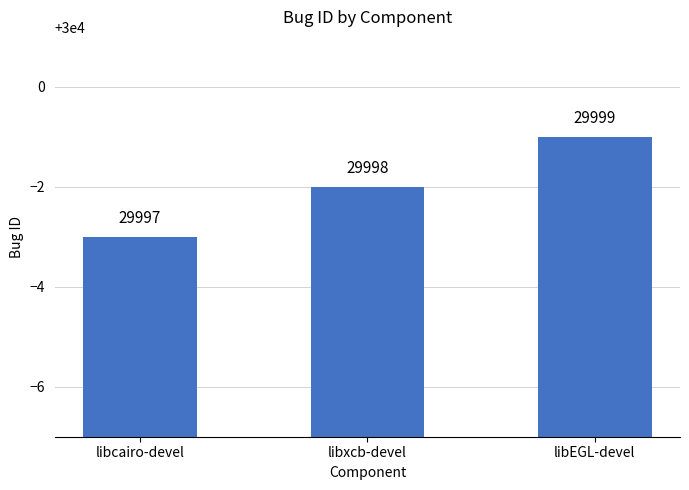

Reading left to right, what are all the values shown in this chart?

libcairo-devel=29997	libxcb-devel=29998	libEGL-devel=29999